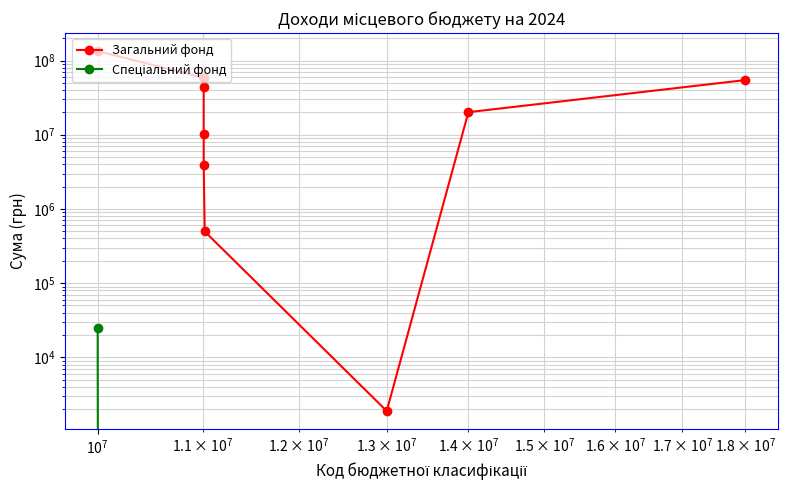

Is this an area chart (filled region under the line)?

No